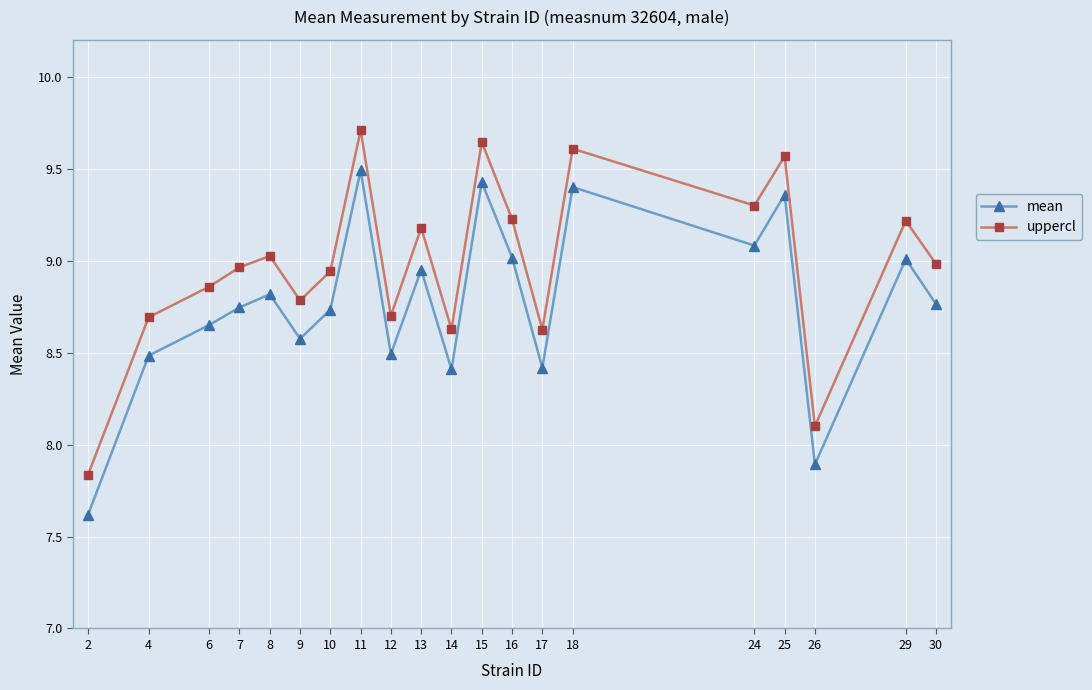

What is the sum of all mean values?

175.3